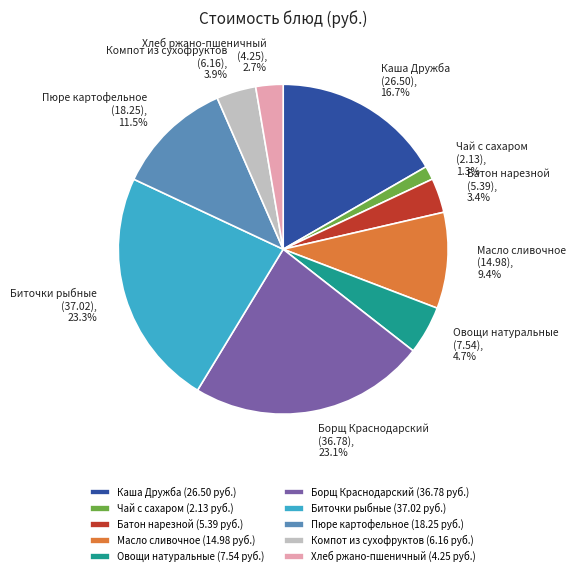

Which has a higher value, Борщ Краснодарский or Каша Дружба?

Борщ Краснодарский